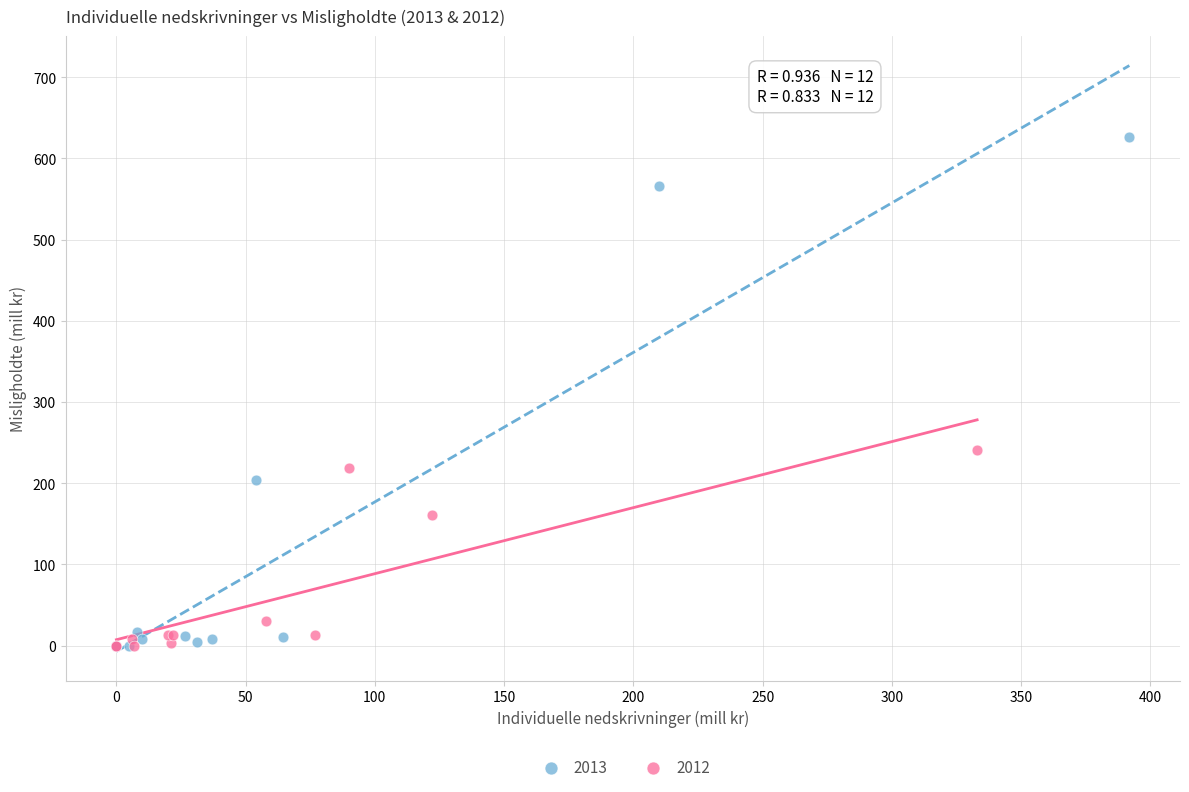

Which series reaches the maximum Y coordinate?

2013